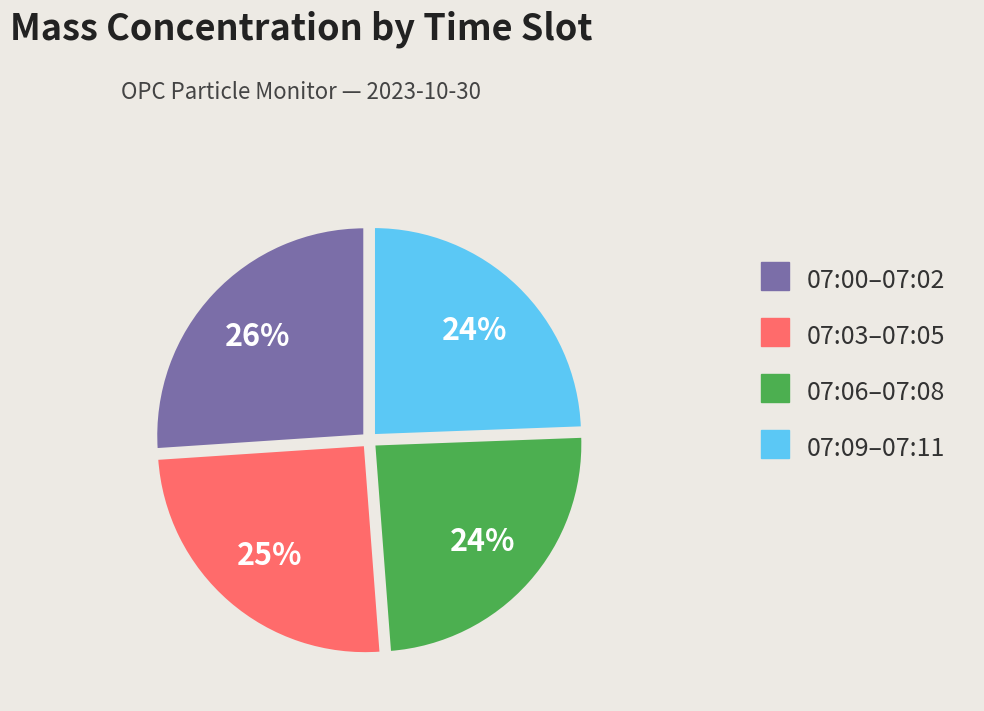

What is the largest slice in the pie chart?

07:00–07:02